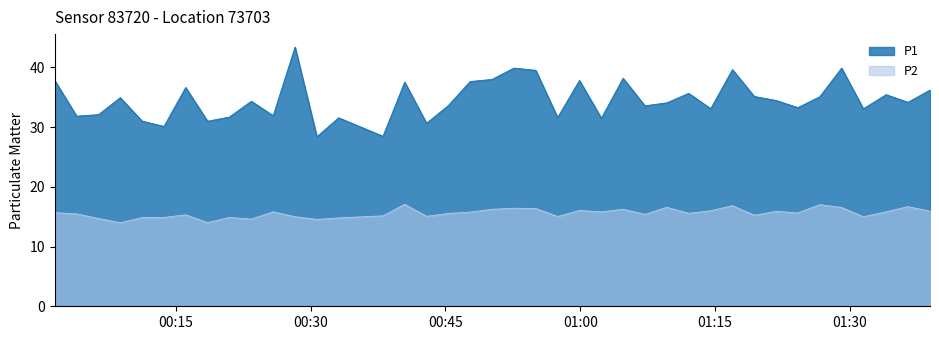

Does the chart have visible grid lines?

No